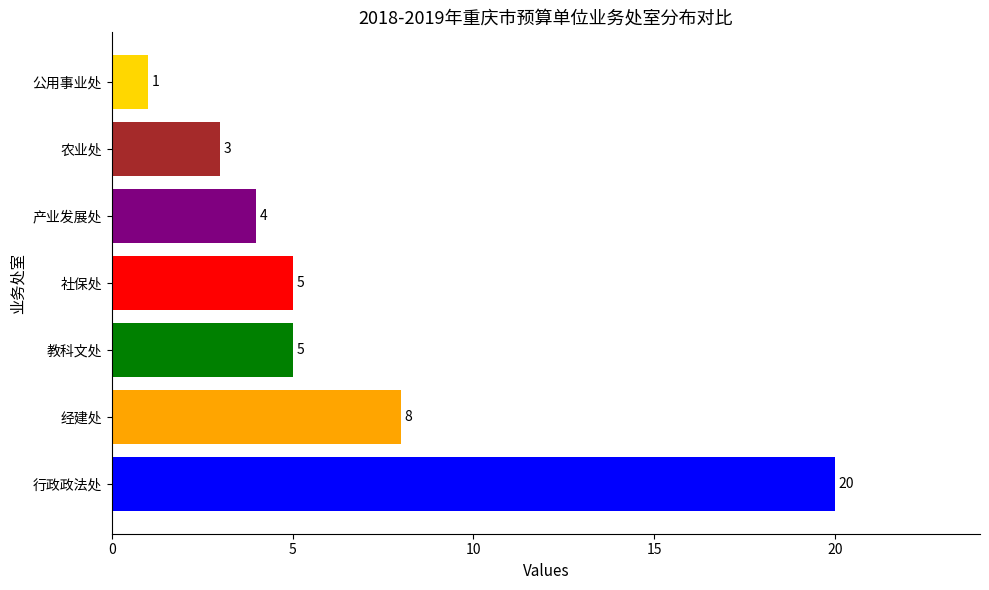

Where is the data nearest to the value 10?

经建处